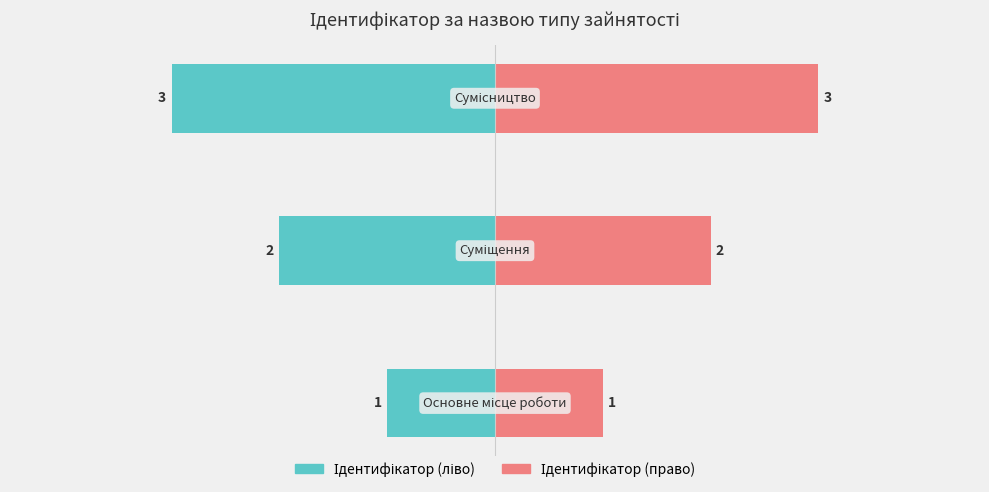

How many values are between 1 and 3?

3